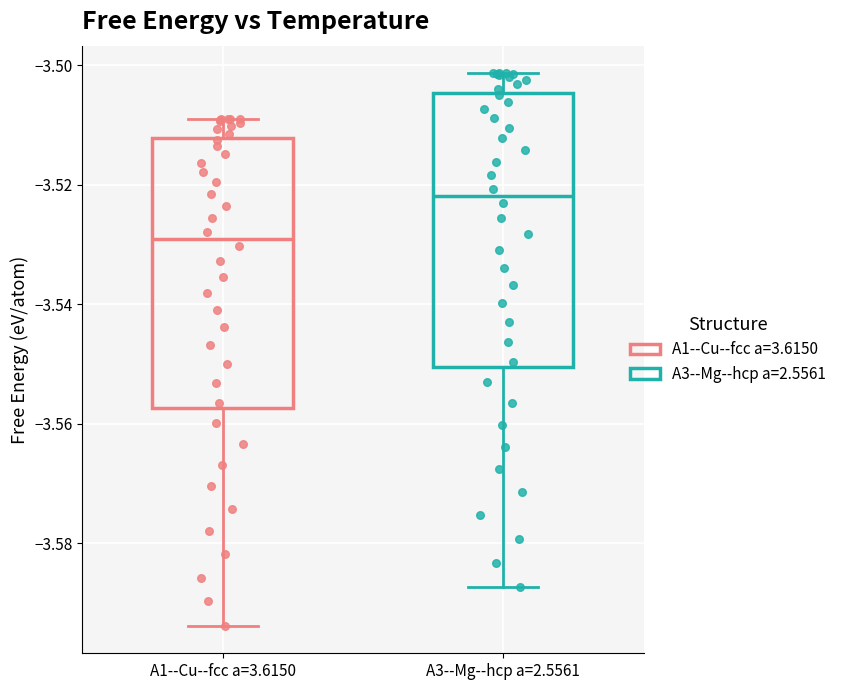

Reading left to right, transcribe this box plot: for each box, give where its median line is, the range the box spans, and where its two whiskers end, as read against the y-axis. The values are not printed on the chart, so give them approximately, as read against the axis.

A1--Cu--fcc a=3.6150: median -3.530, box -3.558 to -3.512, whiskers -3.594 to -3.508
A3--Mg--hcp a=2.5561: median -3.522, box -3.550 to -3.504, whiskers -3.588 to -3.502